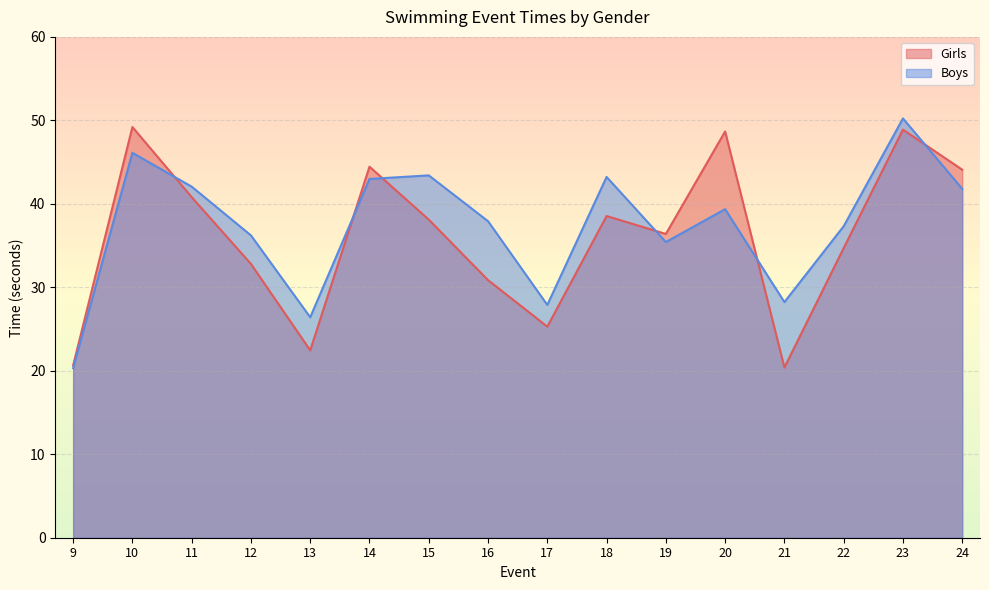

Is it true that Boys equals 12.6 at 17?

False